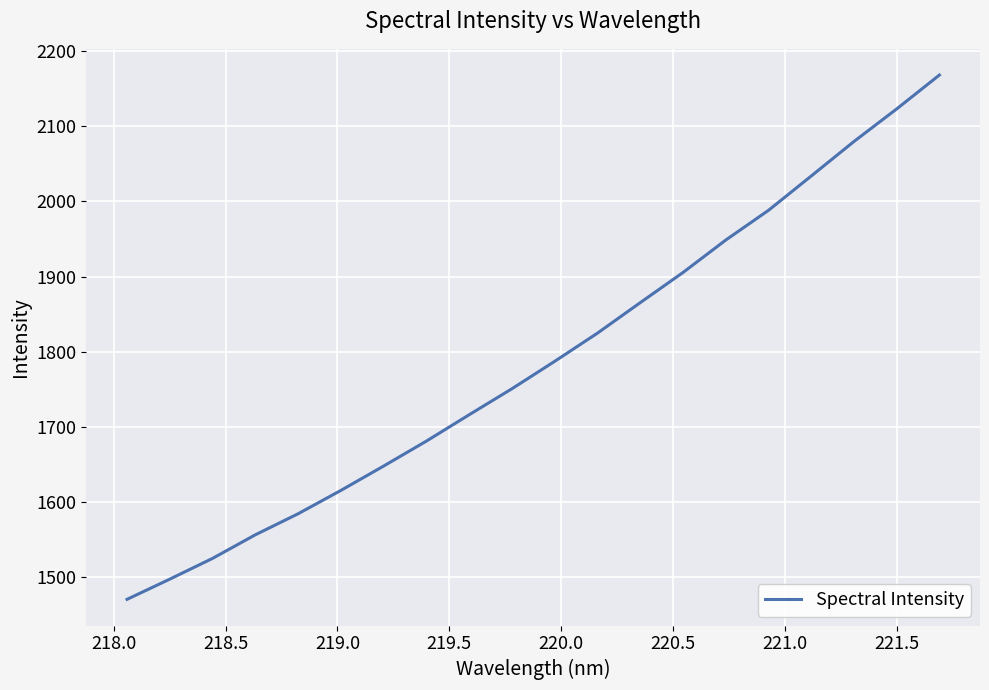

What is the maximum value shown in the chart?

2168.4